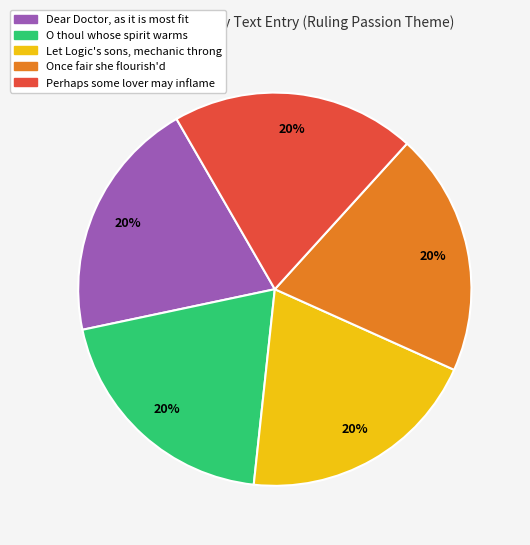

To the nearest percent, what is the average slice percentage?

20%